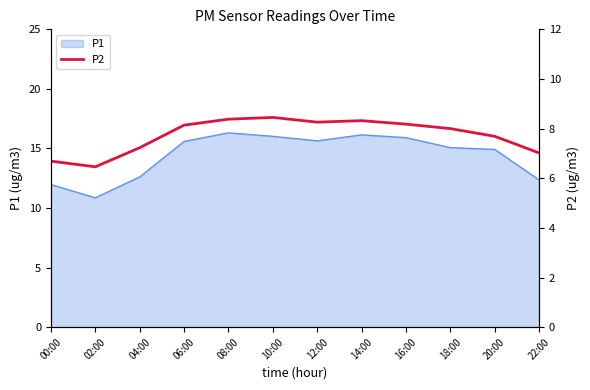

At which label is the value closest to 7?

22:00